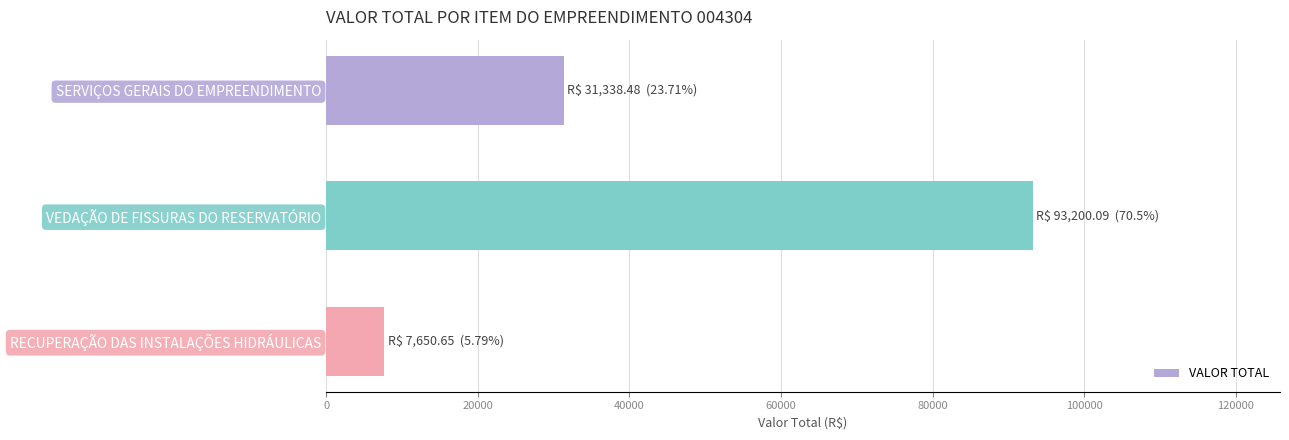

Rank the categories by value from highest to lowest.

VEDAÇÃO DE FISSURAS DO RESERVATÓRIO, SERVIÇOS GERAIS DO EMPREENDIMENTO, RECUPERAÇÃO DAS INSTALAÇÕES HIDRÁULICAS